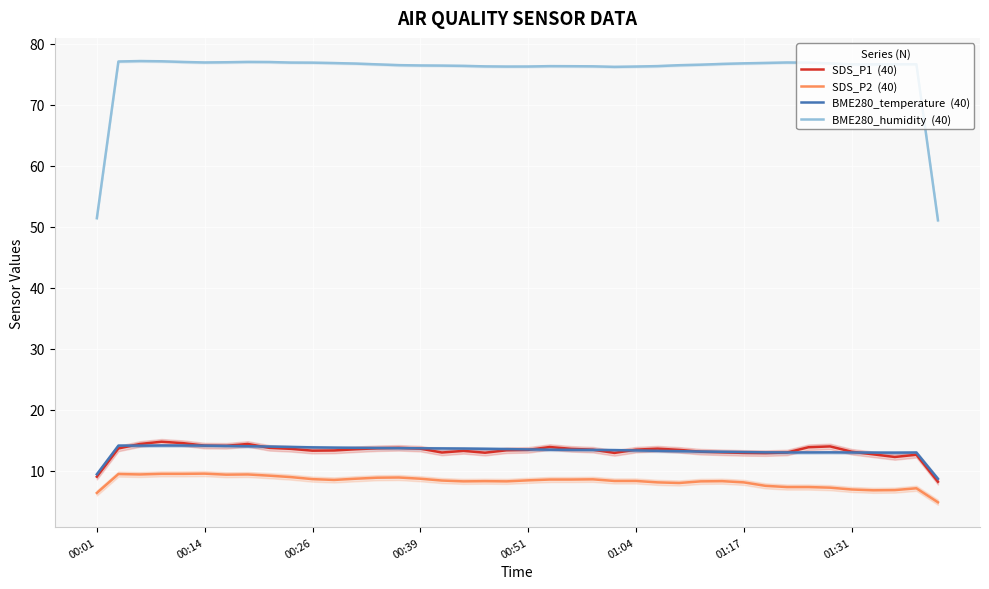

Between which two adjacent categories do BME280_temperature  (40) and SDS_P1  (40) first intersect?

00:14 and 00:26